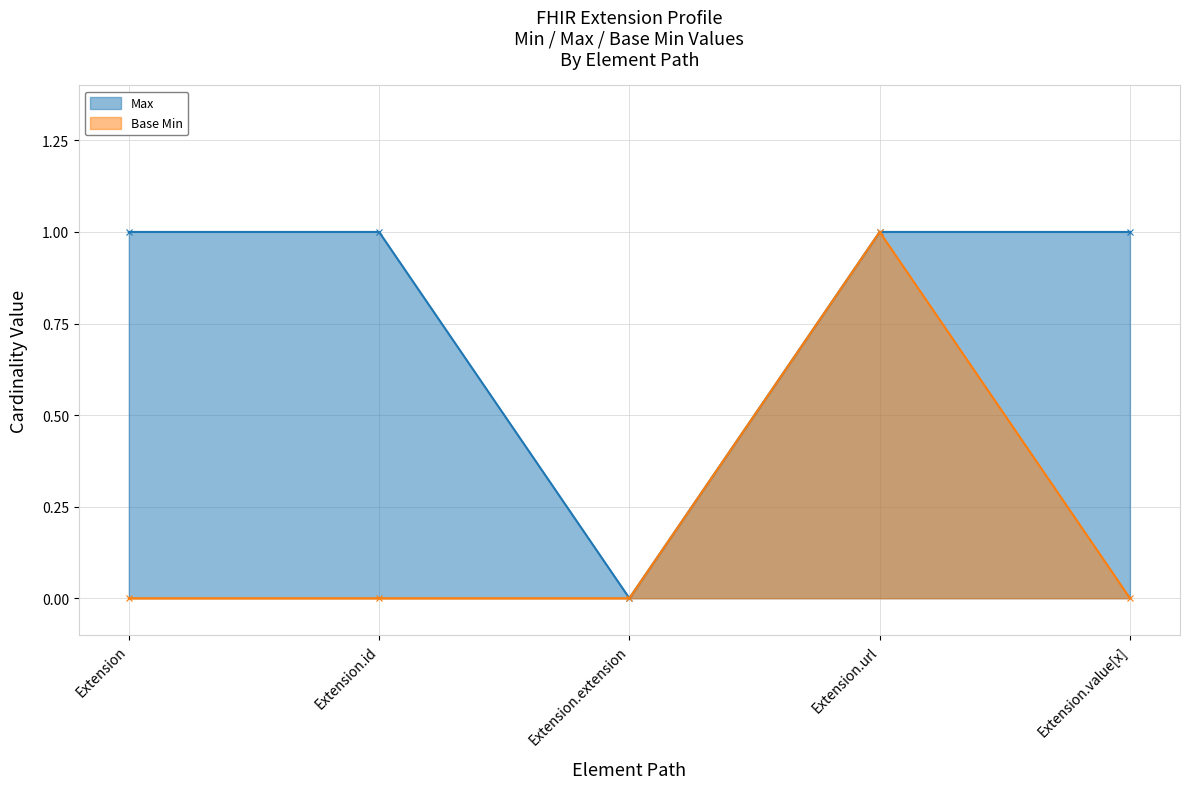

How many positive values does the Base Min series have?

1